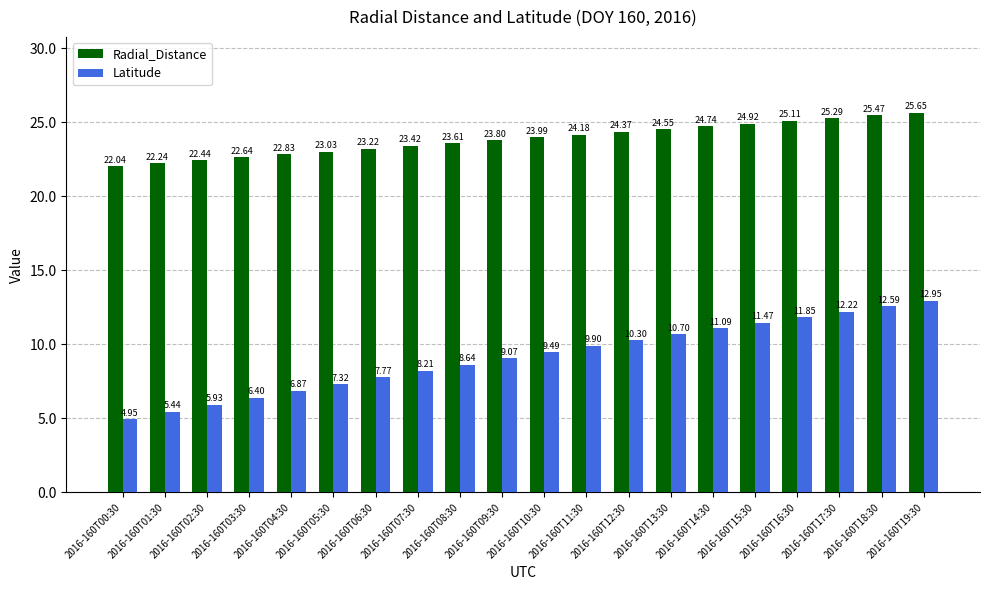

List the labels in order of Latitude value, smallest first.

2016-160T00:30, 2016-160T01:30, 2016-160T02:30, 2016-160T03:30, 2016-160T04:30, 2016-160T05:30, 2016-160T06:30, 2016-160T07:30, 2016-160T08:30, 2016-160T09:30, 2016-160T10:30, 2016-160T11:30, 2016-160T12:30, 2016-160T13:30, 2016-160T14:30, 2016-160T15:30, 2016-160T16:30, 2016-160T17:30, 2016-160T18:30, 2016-160T19:30